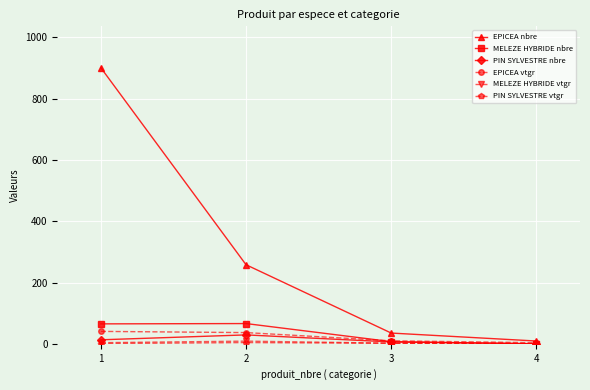

True or false: MELEZE HYBRIDE nbre has a value of 66.0 at 2.

True